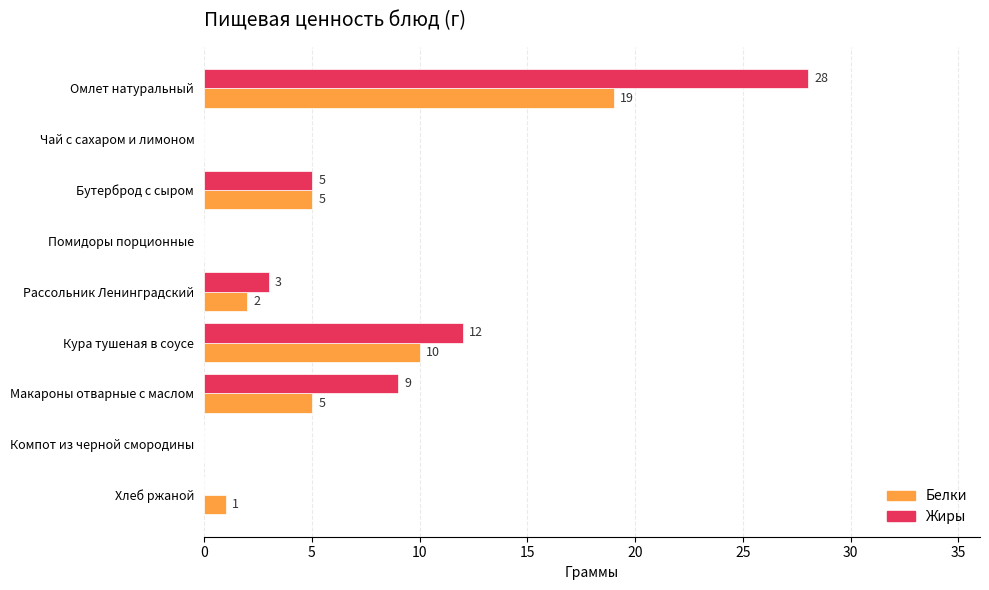

The Жиры series shows 8 at Бутерброд с сыром. True or false?

False